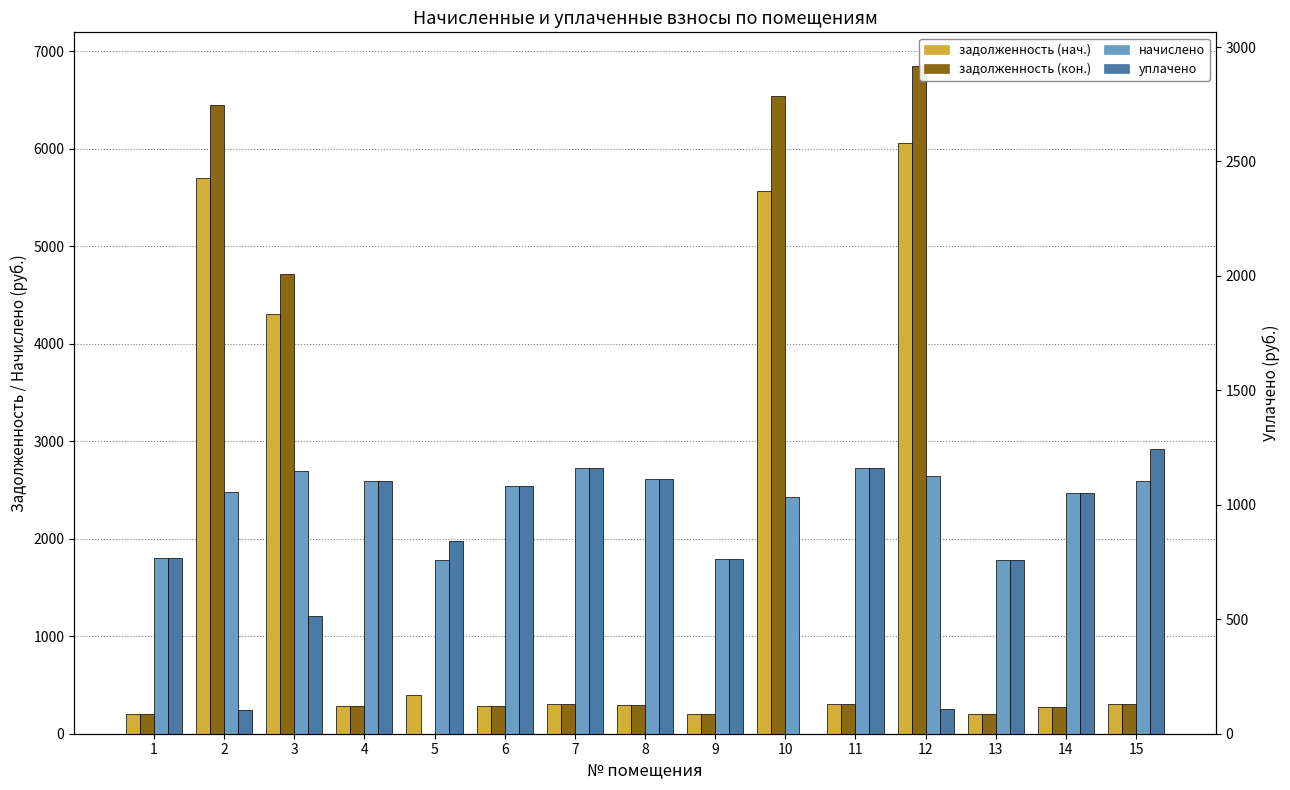

The начислено series shows 2726.2 at 11. True or false?

True